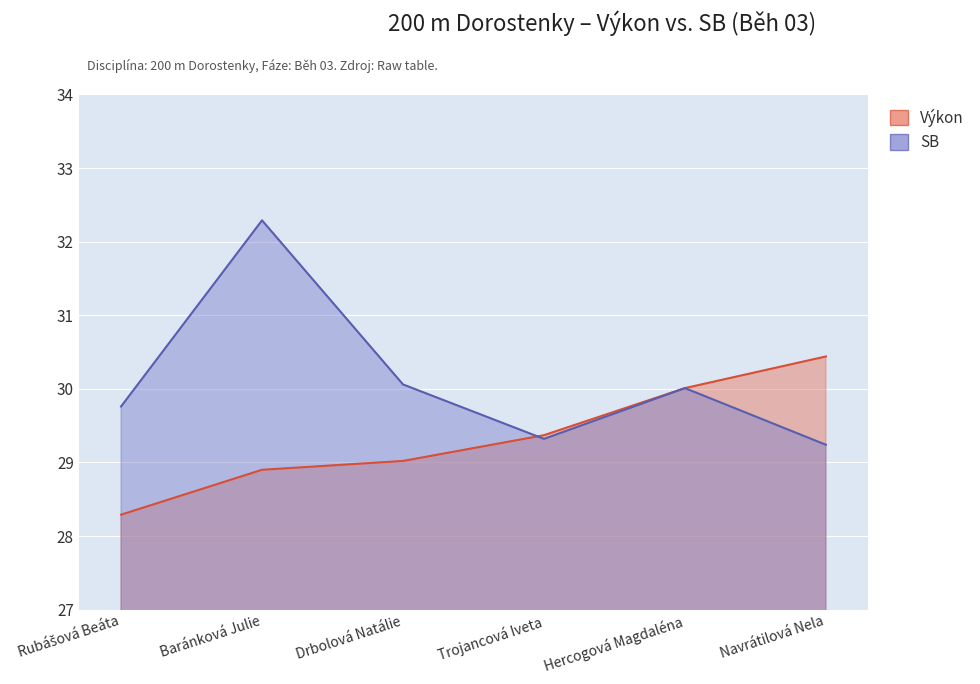

How many lines are shown in the chart?

2